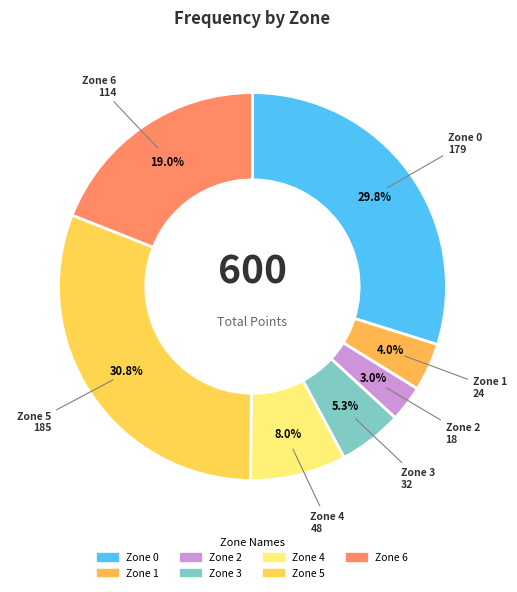

The Zone 4 slice represents 8% of the pie. True or false?

True